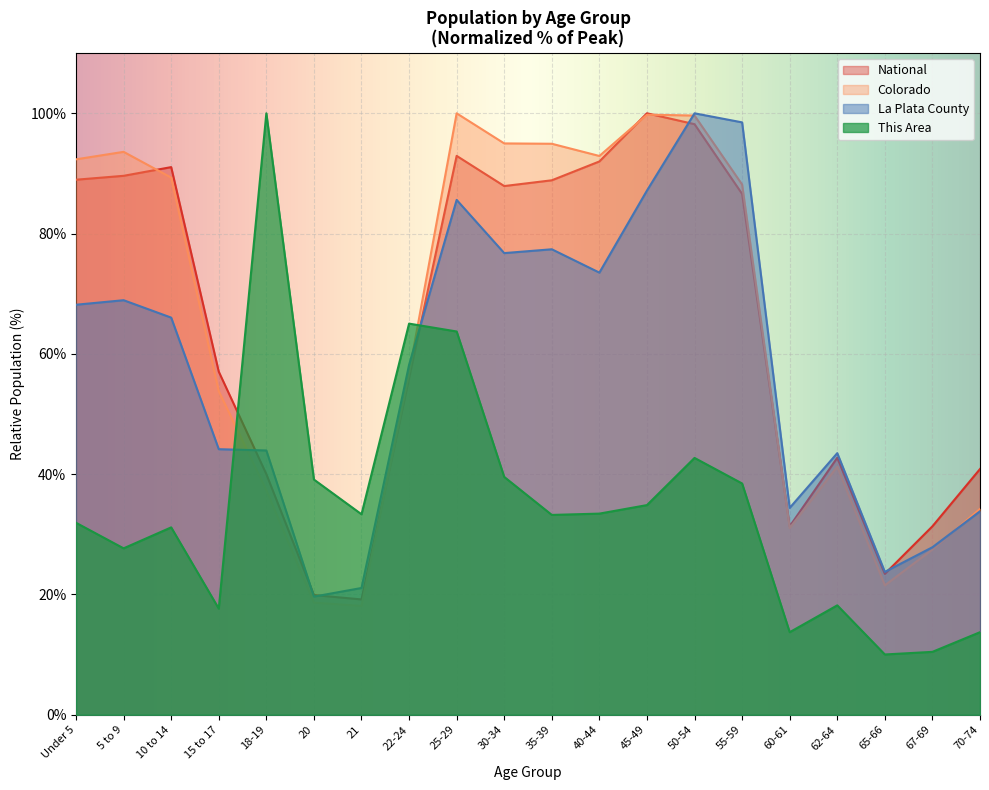

Reading left to right, transcribe all the data shown in this chart.

This Area: Under 5=31.9	5 to 9=27.7	10 to 14=31.2	15 to 17=17.6	18-19=100.0	20=39.1	21=33.3	22-24=65.0	25-29=63.7	30-34=39.5	35-39=33.2	40-44=33.4	45-49=34.9	50-54=42.7	55-59=38.5	60-61=13.7	62-64=18.2	65-66=10.0	67-69=10.5	70-74=13.7
La Plata County: Under 5=68.2	5 to 9=68.9	10 to 14=66.0	15 to 17=44.2	18-19=43.9	20=19.6	21=21.1	22-24=58.2	25-29=85.6	30-34=76.8	35-39=77.4	40-44=73.5	45-49=87.2	50-54=100.0	55-59=98.5	60-61=34.4	62-64=43.5	65-66=23.8	67-69=27.9	70-74=33.8
Colorado: Under 5=92.3	5 to 9=93.6	10 to 14=89.3	15 to 17=53.8	18-19=37.3	20=18.6	21=18.1	22-24=56.9	25-29=100.0	30-34=95.0	35-39=94.9	40-44=92.9	45-49=99.8	50-54=99.6	55-59=88.2	60-61=31.1	62-64=41.2	65-66=21.5	67-69=27.5	70-74=34.2
National: Under 5=89.0	5 to 9=89.6	10 to 14=91.1	15 to 17=57.0	18-19=40.0	20=19.9	21=19.2	22-24=56.0	25-29=92.9	30-34=87.9	35-39=88.9	40-44=92.0	45-49=100.0	50-54=98.2	55-59=86.6	60-61=31.3	62-64=42.7	65-66=23.4	67-69=31.3	70-74=40.9